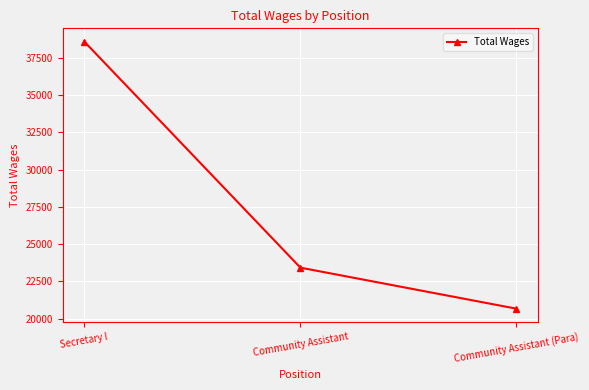

List the labels in order of value, smallest first.

Community Assistant (Para), Community Assistant, Secretary I